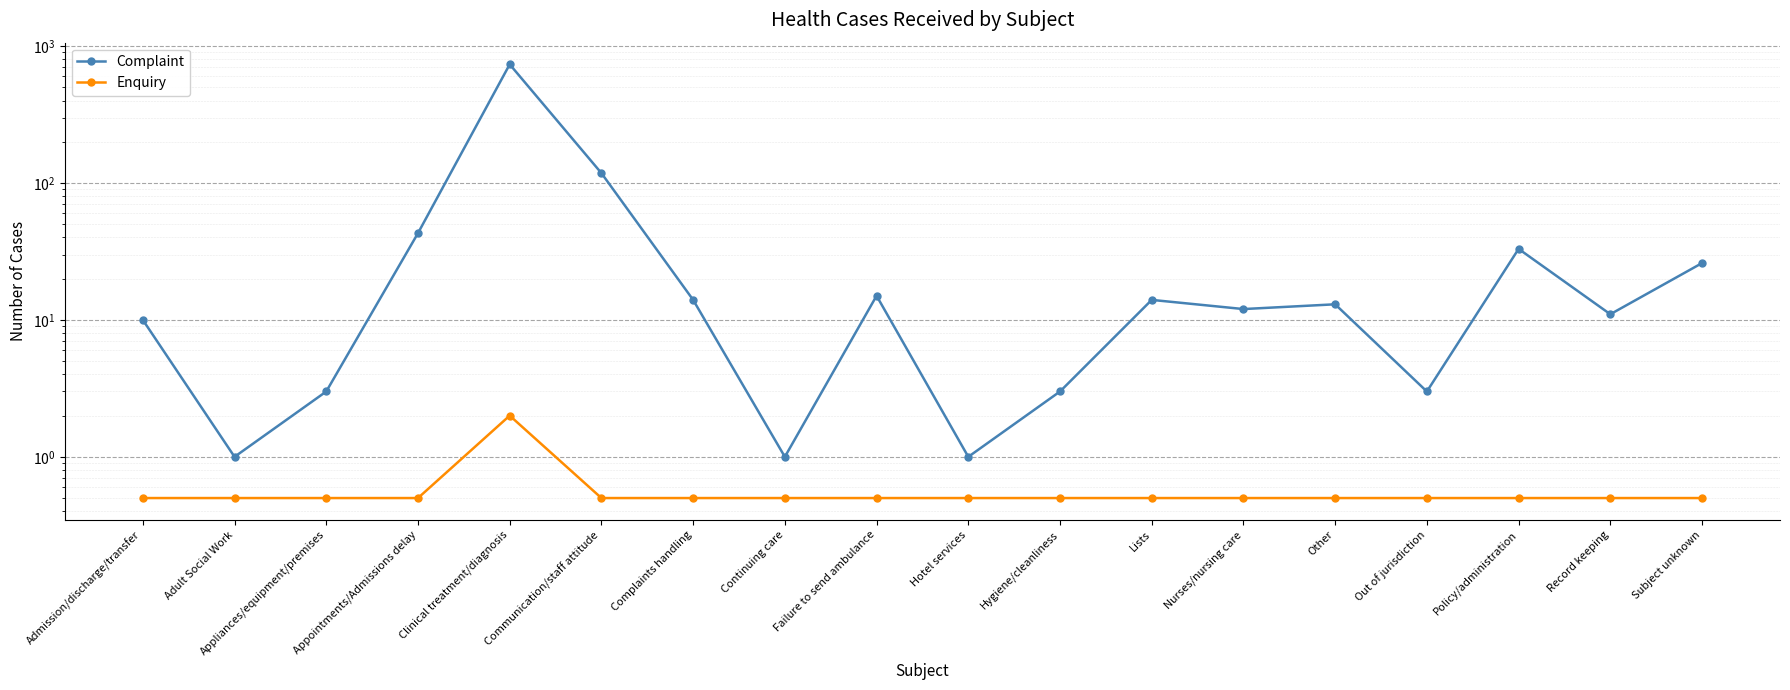

Does the chart display data point markers on the line(s)?

Yes